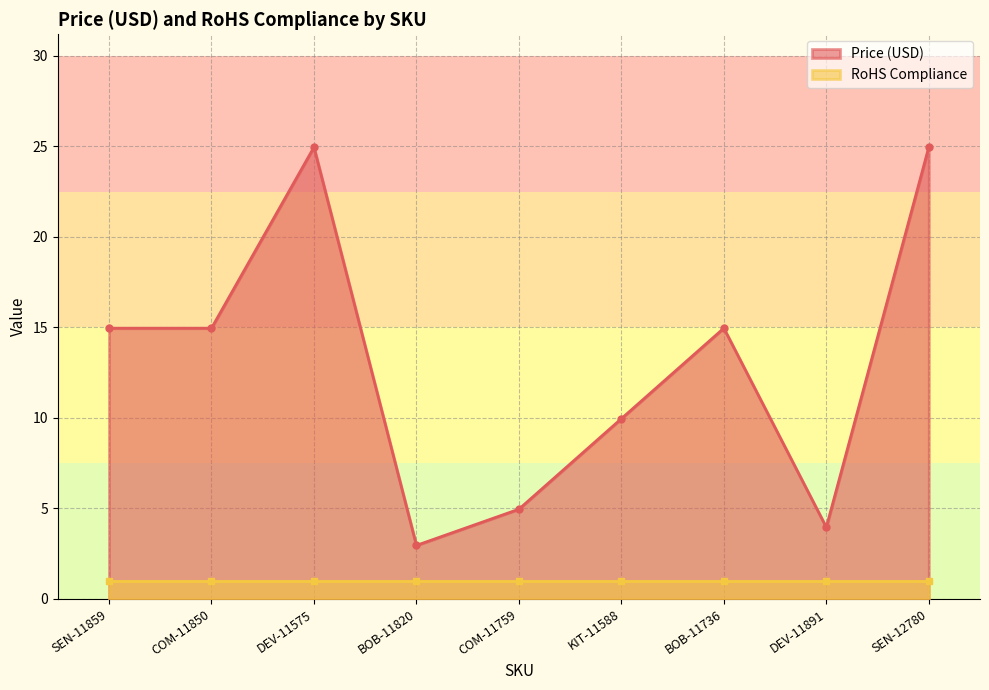

Reading left to right, what are all the values shown in this chart?

SEN-11859=14.9	COM-11850=14.9	DEV-11575=24.9	BOB-11820=3.0	COM-11759=5.0	KIT-11588=9.9	BOB-11736=14.9	DEV-11891=4.0	SEN-12780=24.9